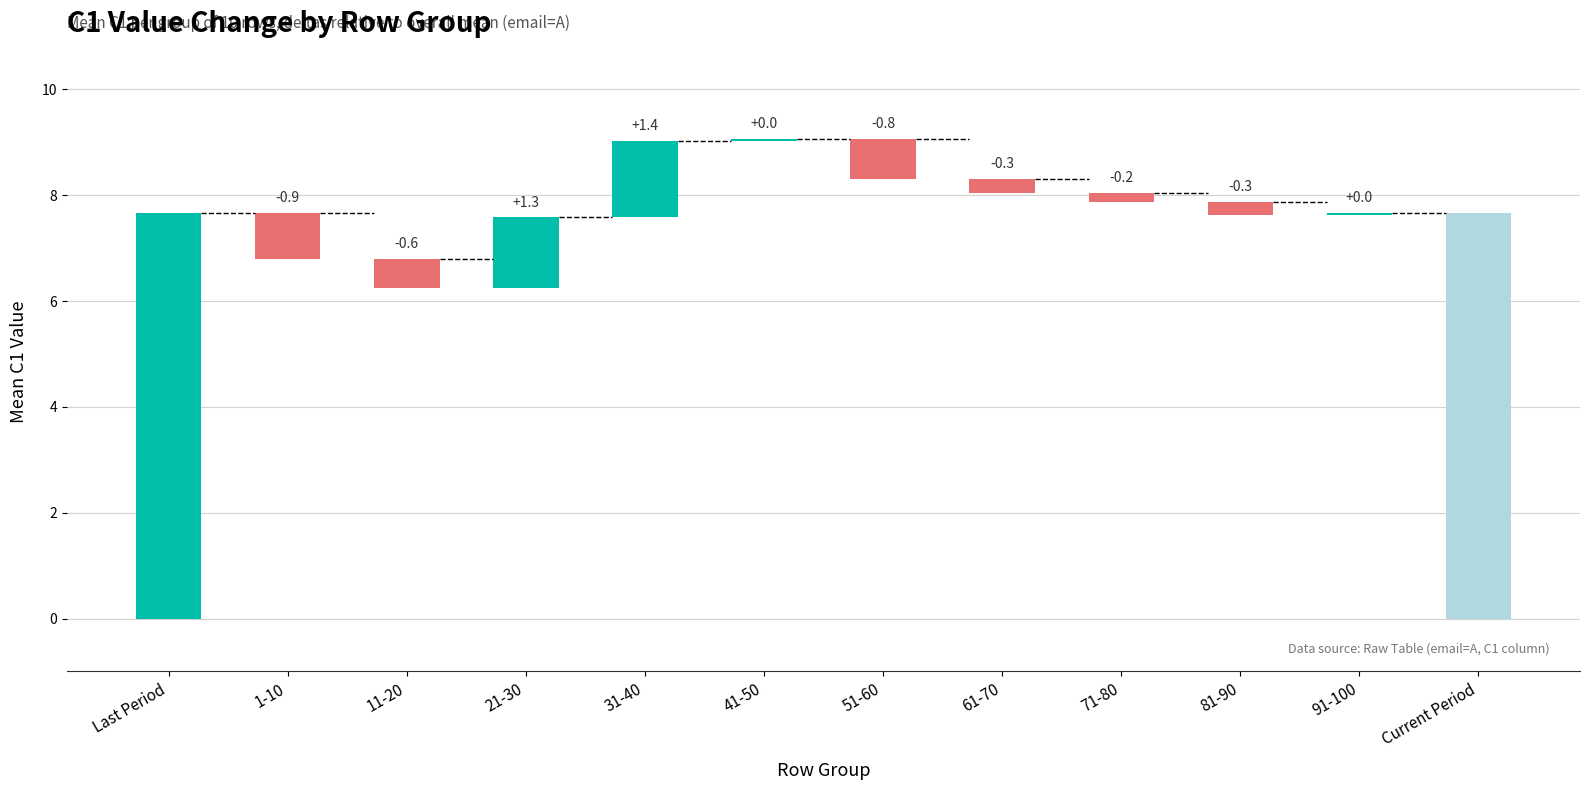

True or false: the data shows 7.7 at Last Period.

True